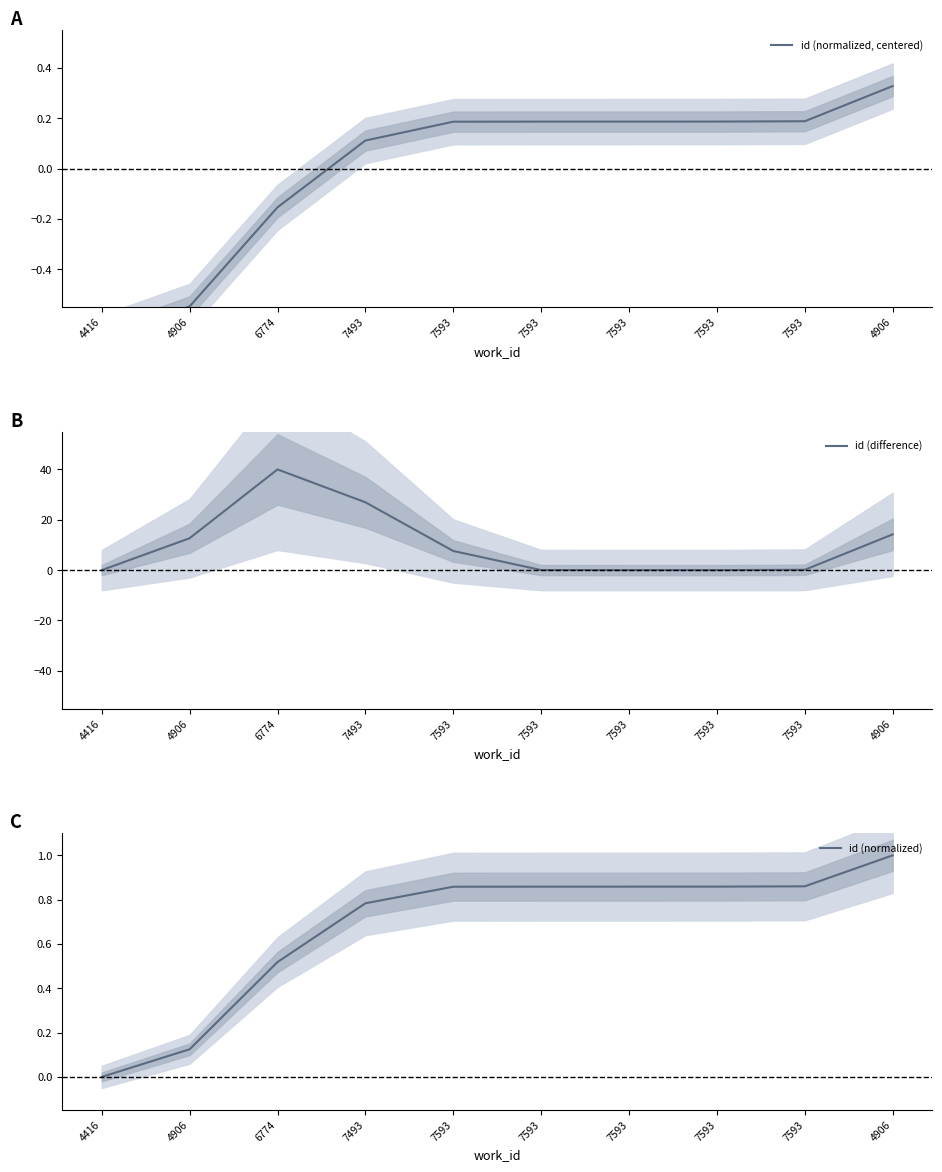

What value does the id (normalized) series have at 7593?

0.9